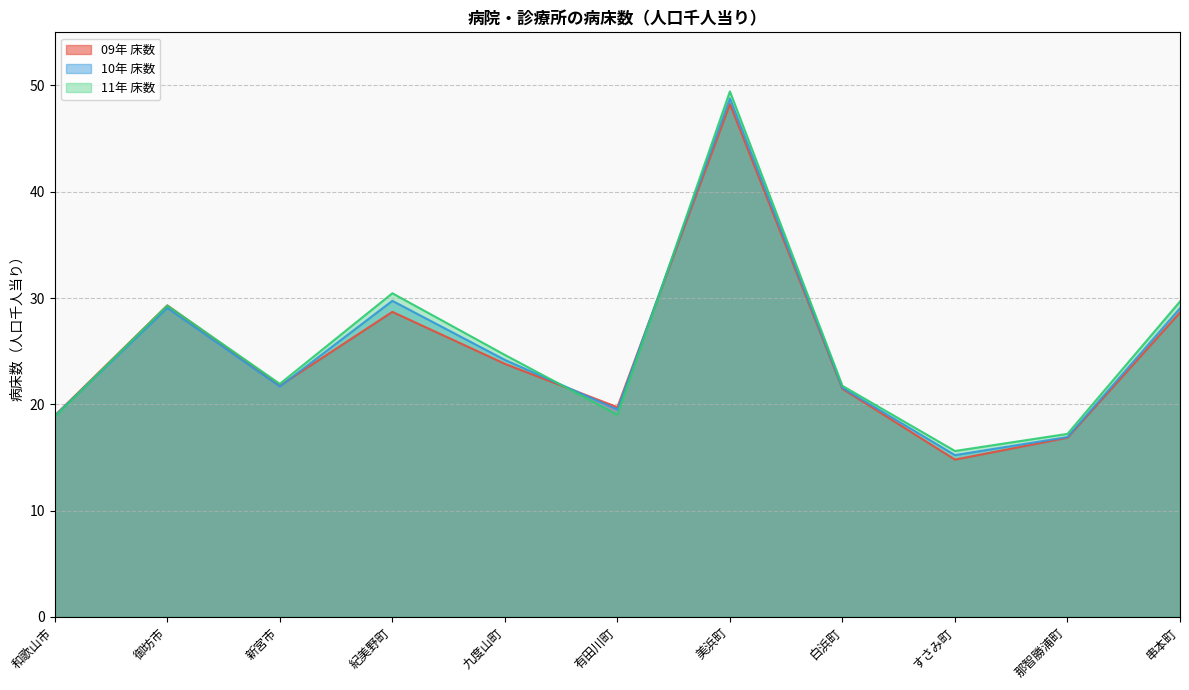

Between which two adjacent categories do 11年 床数 and 09年 床数 first intersect?

御坊市 and 新宮市